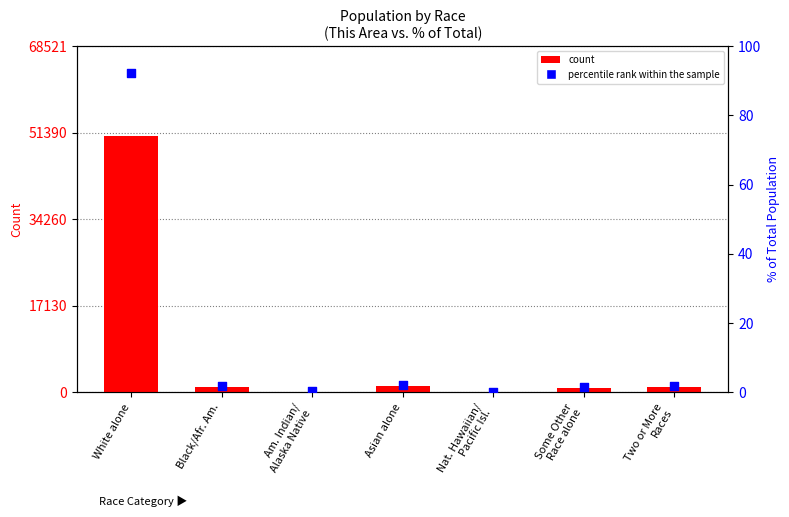

Which series contains the lowest Y value?

percentile rank within the sample